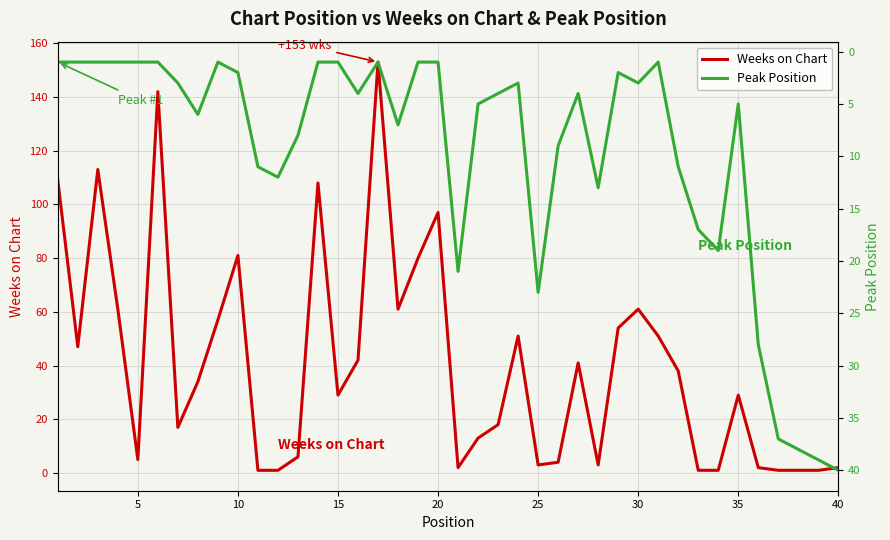

How many categories are shown in the chart?

40